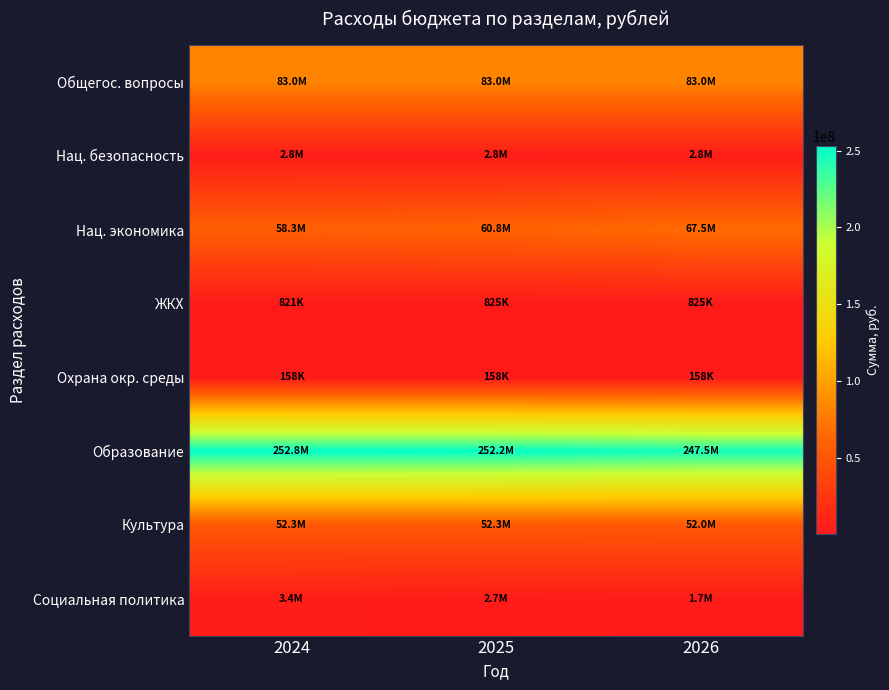

What is the spread (max minus min) of values at 2026?

247350599.2